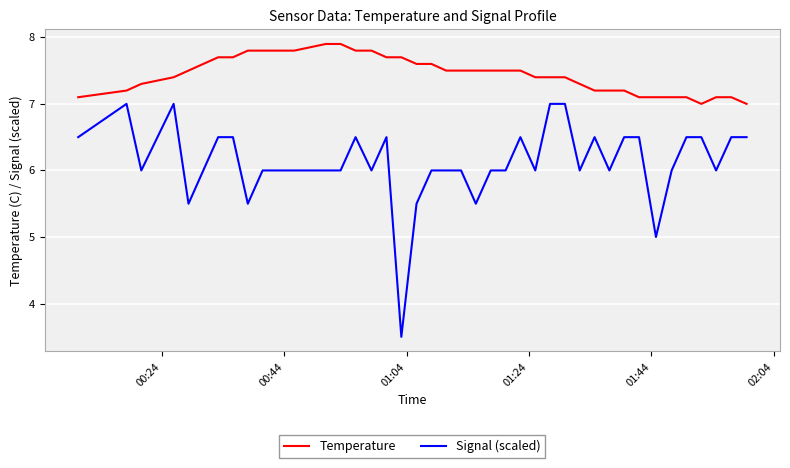

Rank the series by their average value, from lowest to highest.

Signal (scaled), Temperature